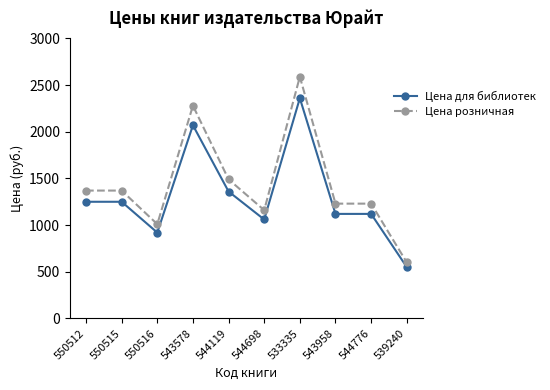

How many data points in Цена розничная are less than 1369?

5